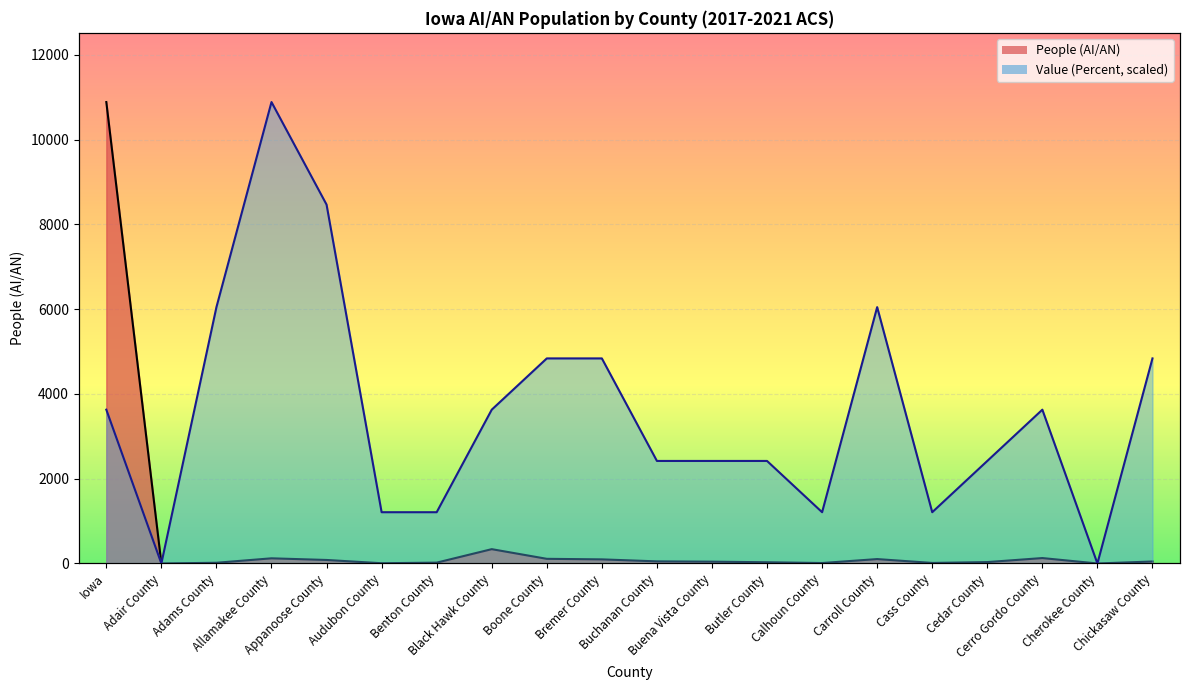

At which label is People (AI/AN) closest to 5444?

Black Hawk County